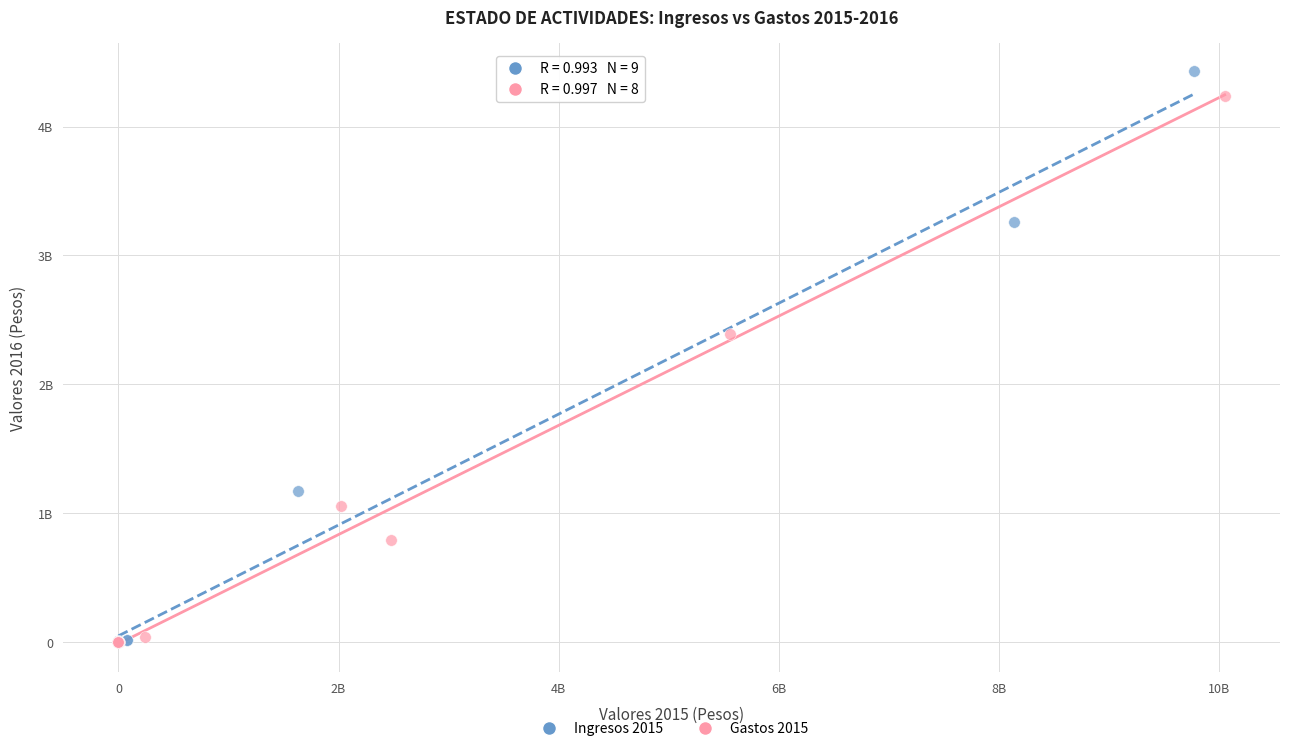

Which series reaches the maximum Y coordinate?

Ingresos 2015